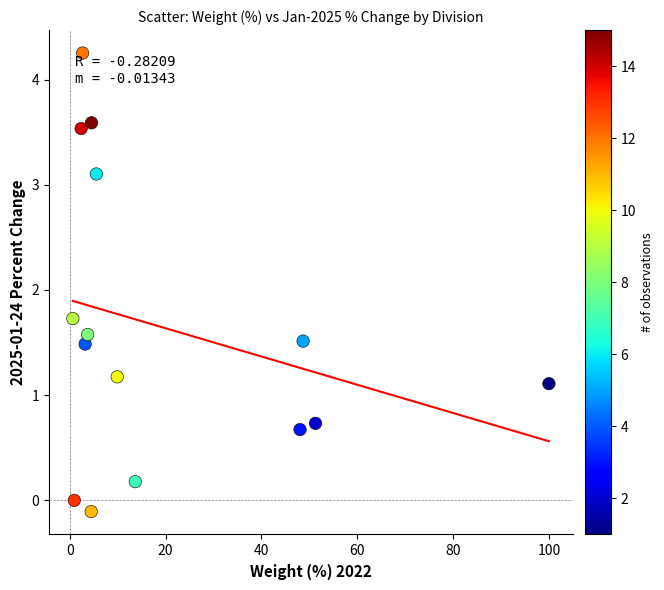

What is the range of X values (max minus min)?

99.3